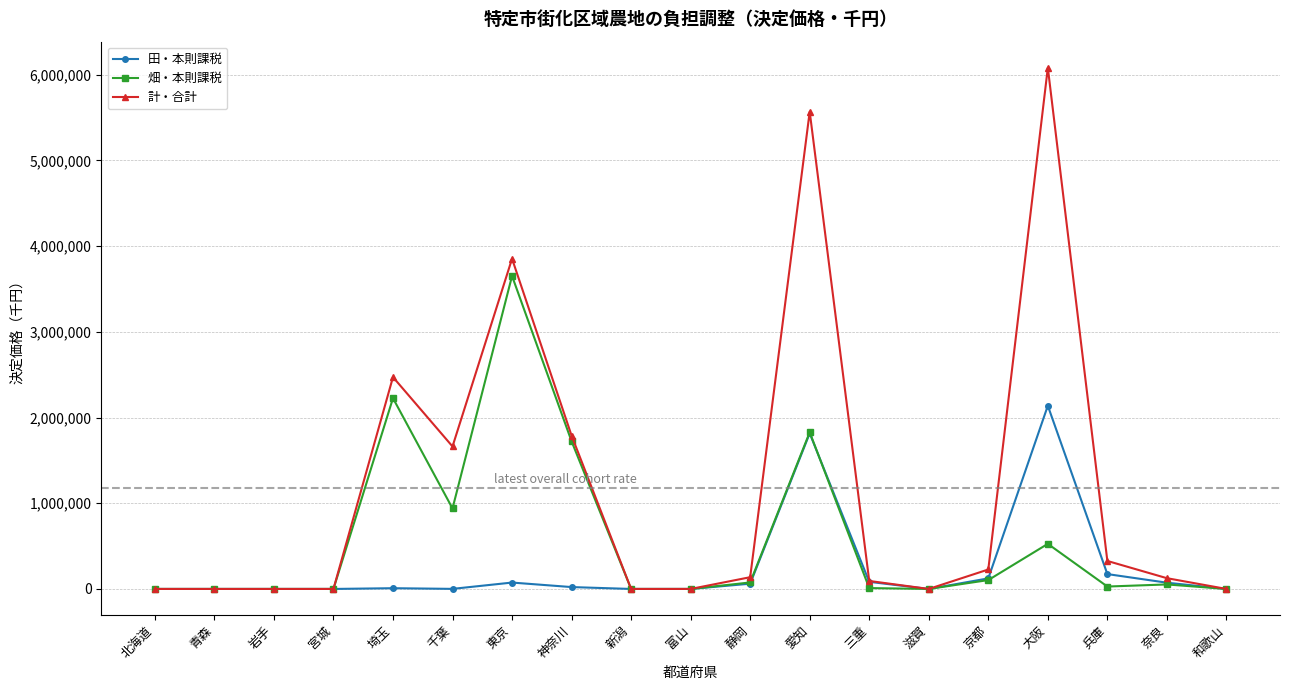

What value does the 計・合計 series have at 千葉, to the nearest 10?

1662660